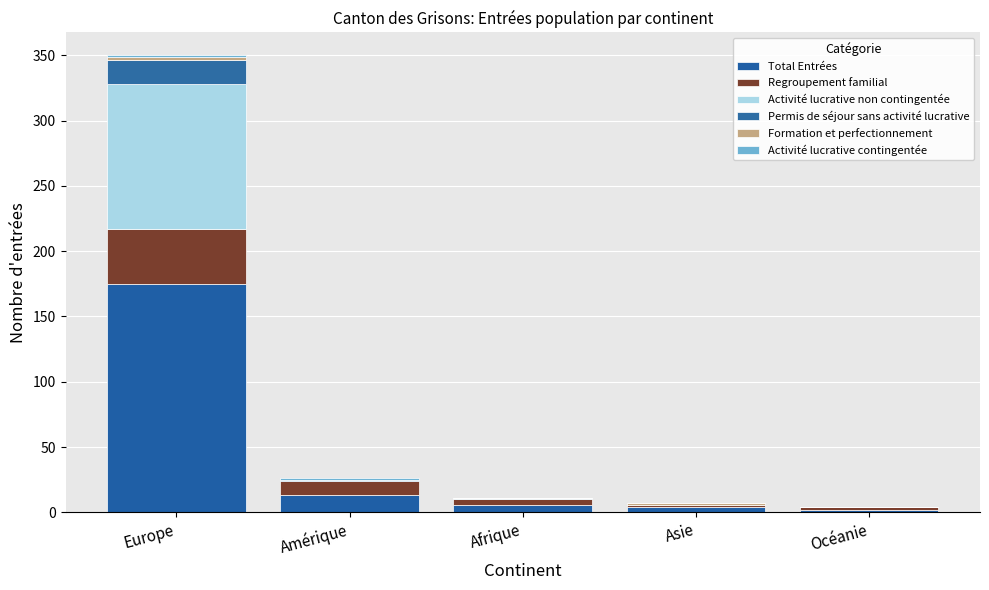

Does the chart contain stacked bars?

Yes